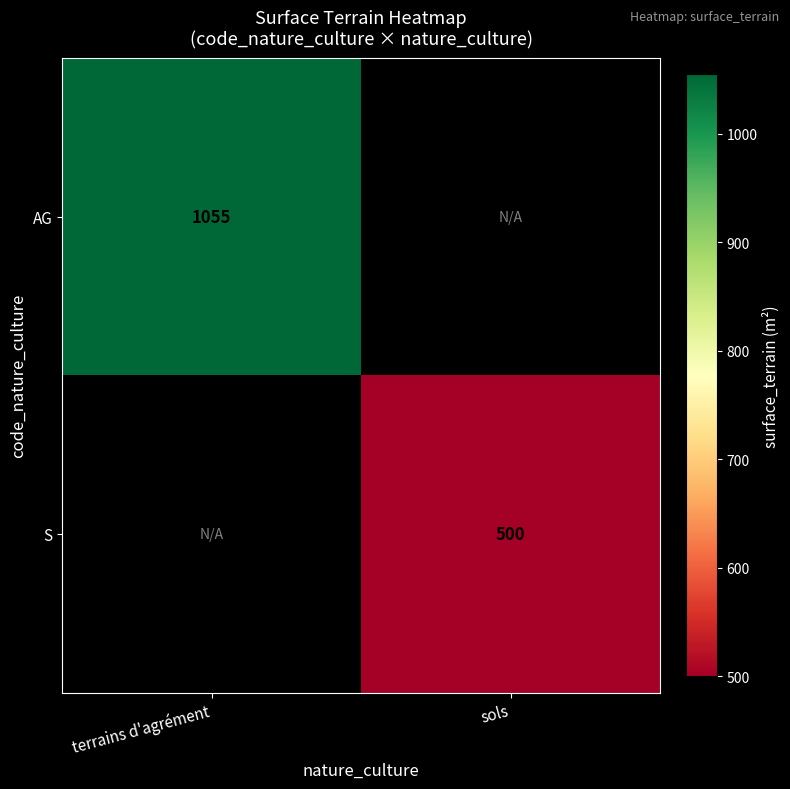

The value of S at sols is 500. True or false?

True